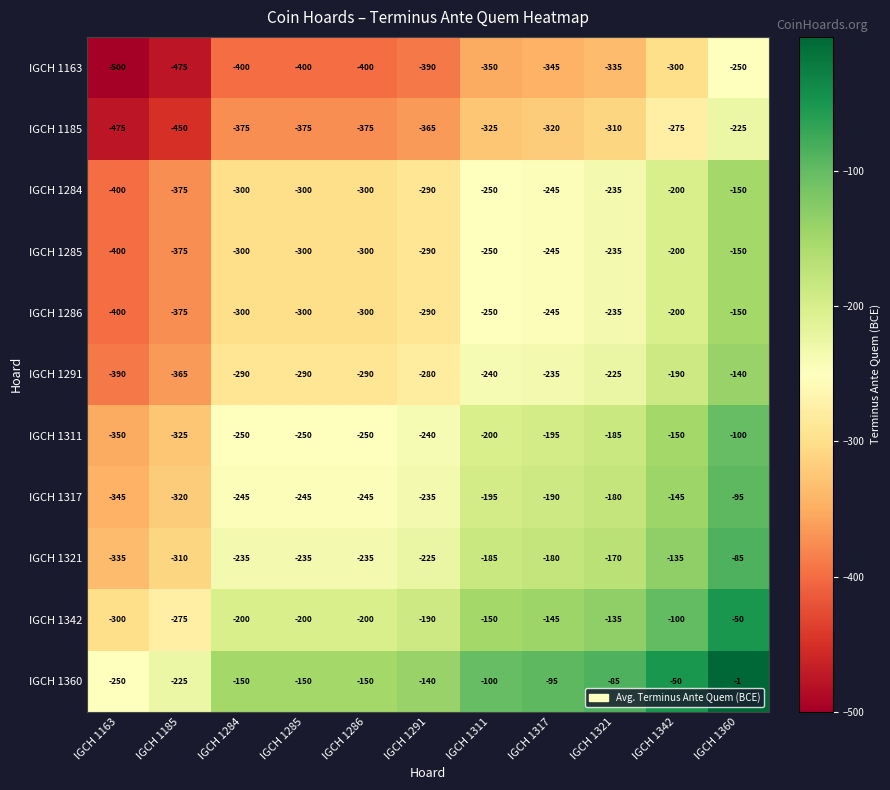

What is the sum of all IGCH 1342 values?

-1945